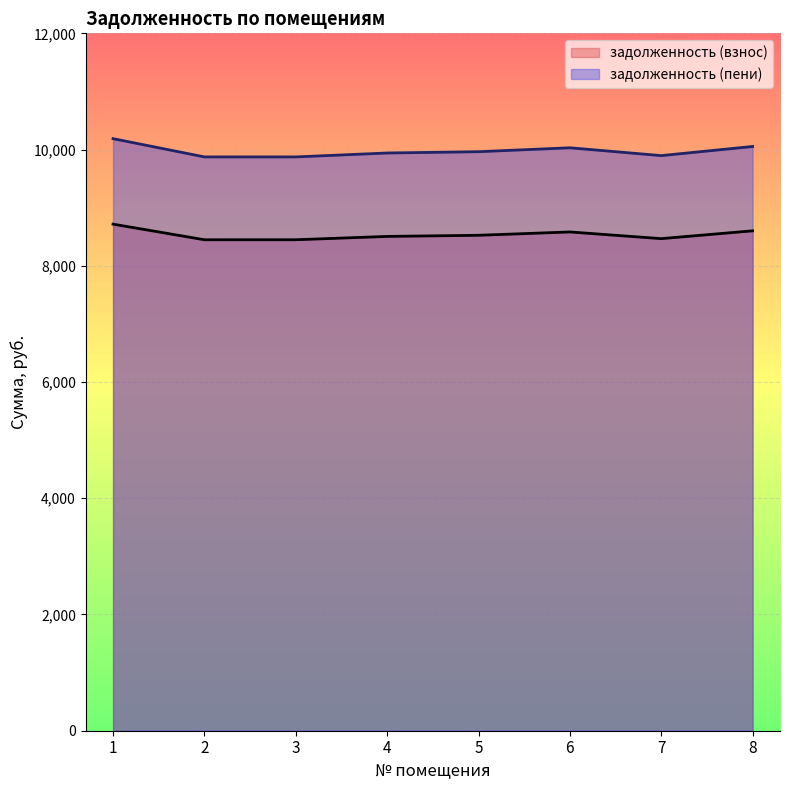

True or false: задолженность (пени) and задолженность (взнос) intersect in this chart.

False